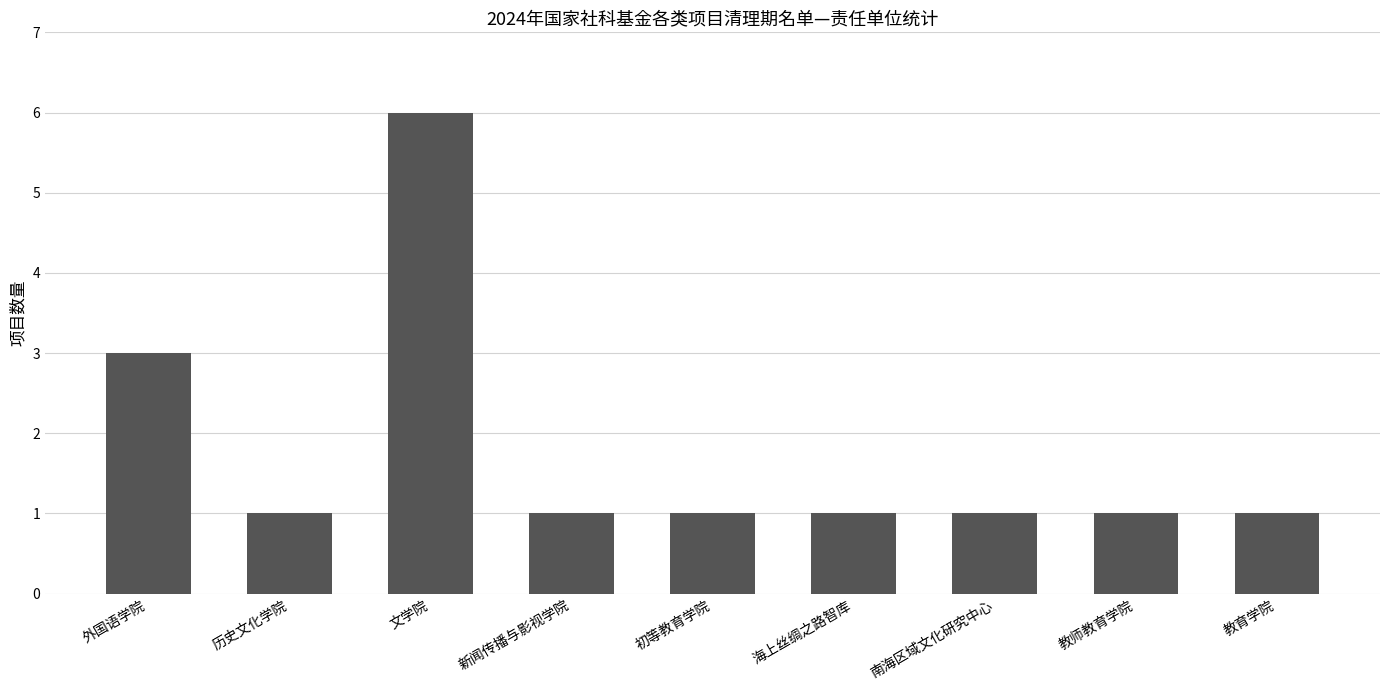

What is the value of the 6th bar from the left?

1